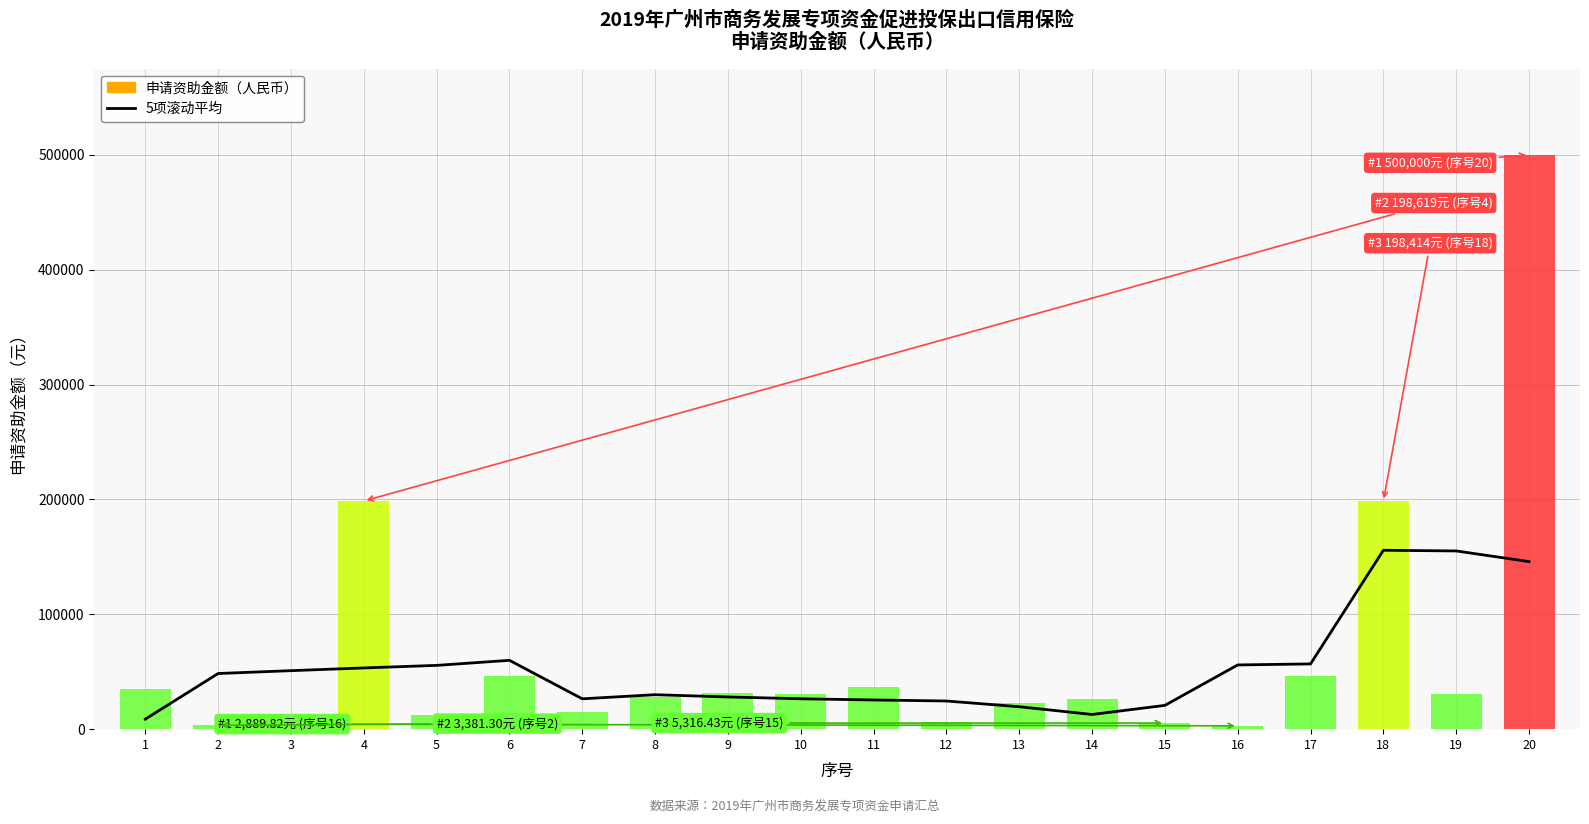

Where does the data first go above 48459?

2